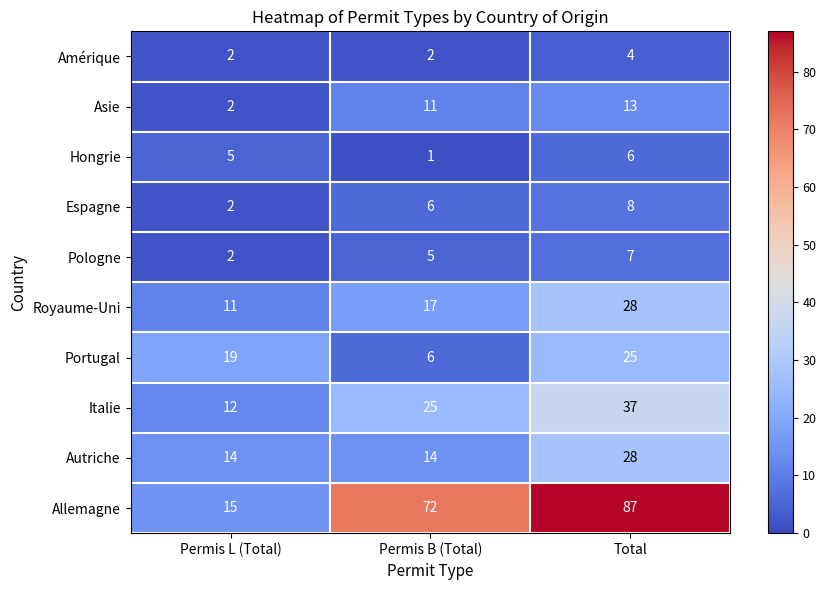

Count the Autriche values in the range 14 to 28.

3